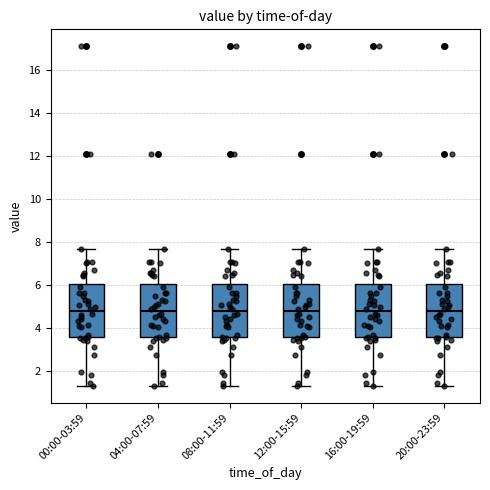

Reading left to right, read every box against the y-axis: the position of its median line, the range the box covers, and the ends of its whiskers. The values are not printed on the chart, so give them approximately, as read against the axis.

00:00-03:59: median 4.8, box 3.6 to 6.0, whiskers 1.4 to 7.6
04:00-07:59: median 4.8, box 3.6 to 6.0, whiskers 1.4 to 7.6
08:00-11:59: median 4.8, box 3.6 to 6.0, whiskers 1.4 to 7.6
12:00-15:59: median 4.8, box 3.6 to 6.0, whiskers 1.4 to 7.6
16:00-19:59: median 4.8, box 3.6 to 6.0, whiskers 1.4 to 7.6
20:00-23:59: median 4.8, box 3.6 to 6.0, whiskers 1.4 to 7.6